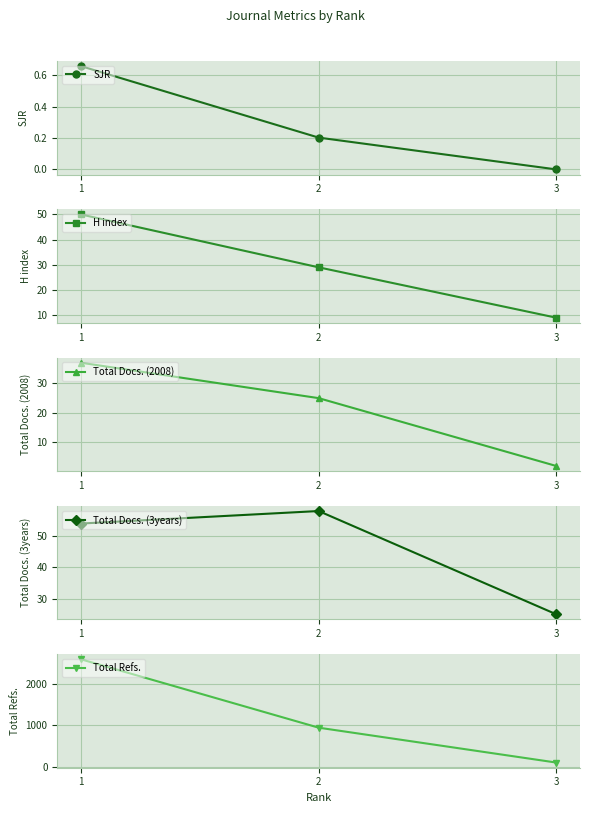

What is the approximate value of Total Docs. (2008) at 2?

25